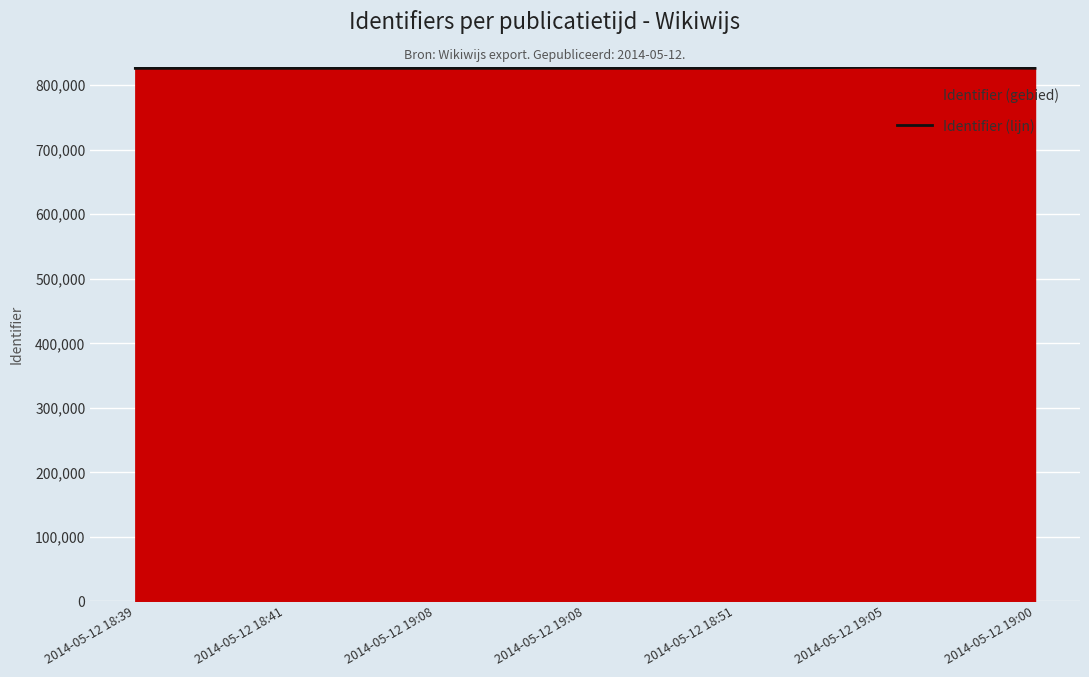

What is the sum of the values at 2014-05-12 18:41 and 2014-05-12 19:00?

1652334